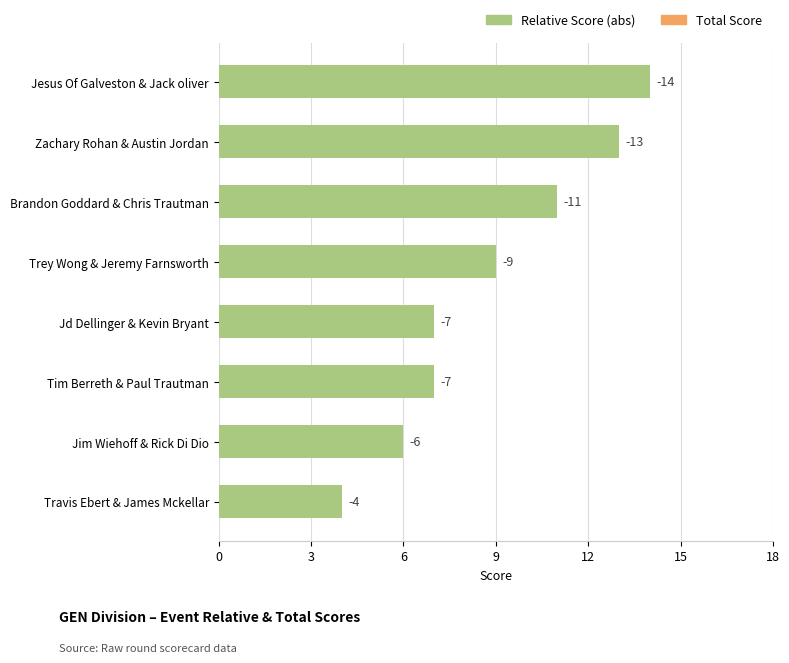

How many bars are there in total?

8